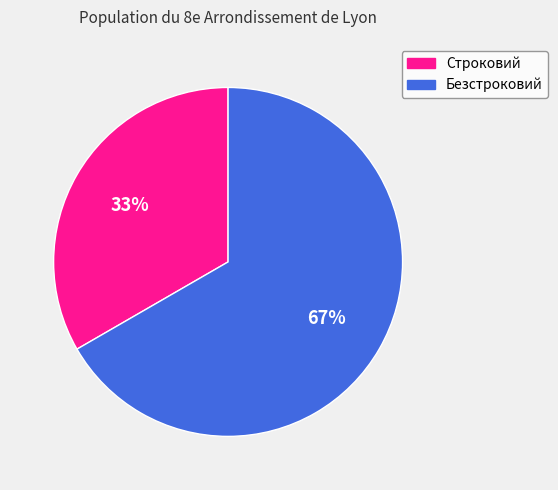

How many segments does this pie chart have?

2